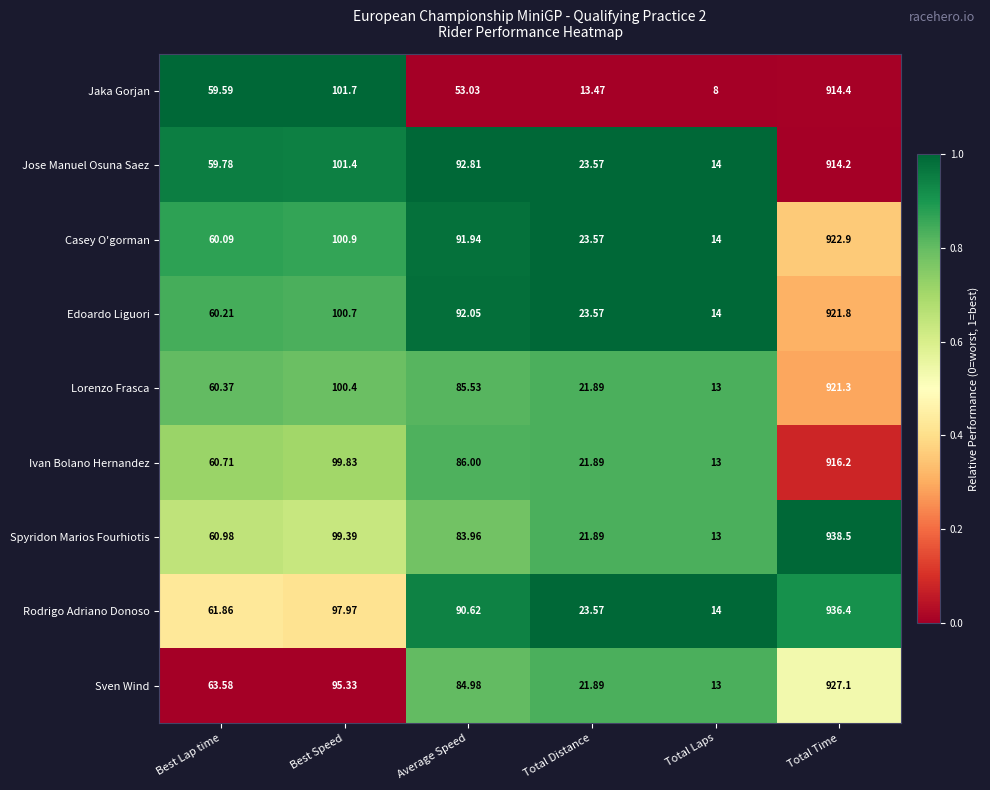

At which category is the sum across all series the highest?

Total Time